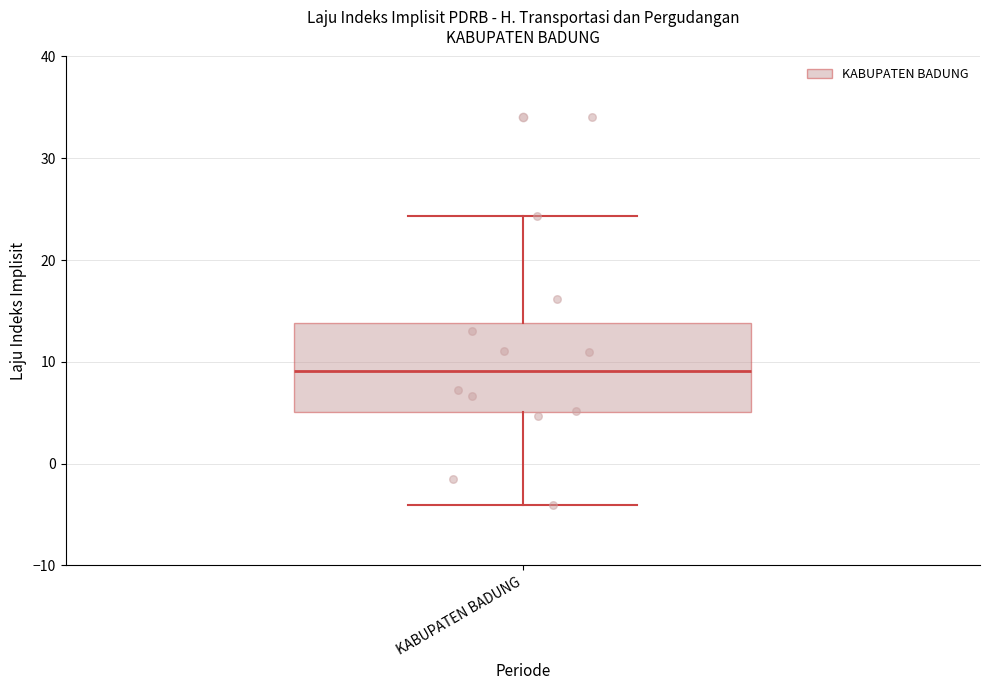

Transcribe this box plot: give where the median line is, the range the box spans, and where the two whiskers end, as read against the y-axis. The values are not printed on the chart, so give them approximately, as read against the axis.

median 9, box 5 to 14, whiskers -4 to 24